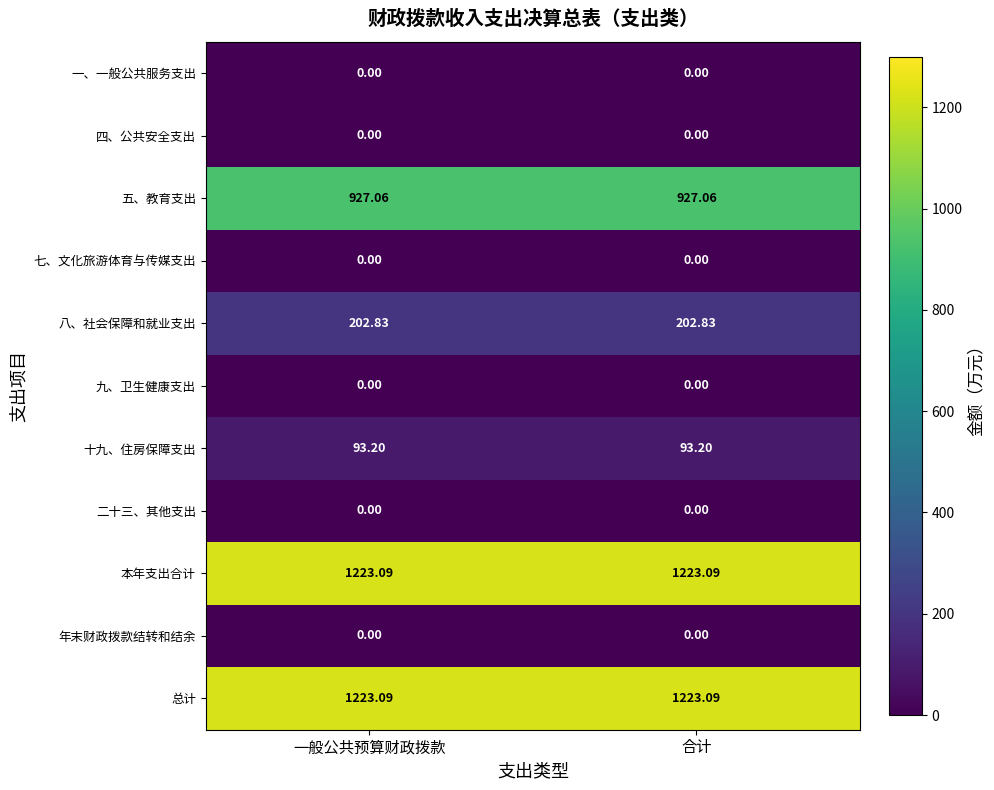

Is the value of 四、公共安全支出 at 一般公共预算财政拨款 greater than the value of 五、教育支出 at 一般公共预算财政拨款?

No